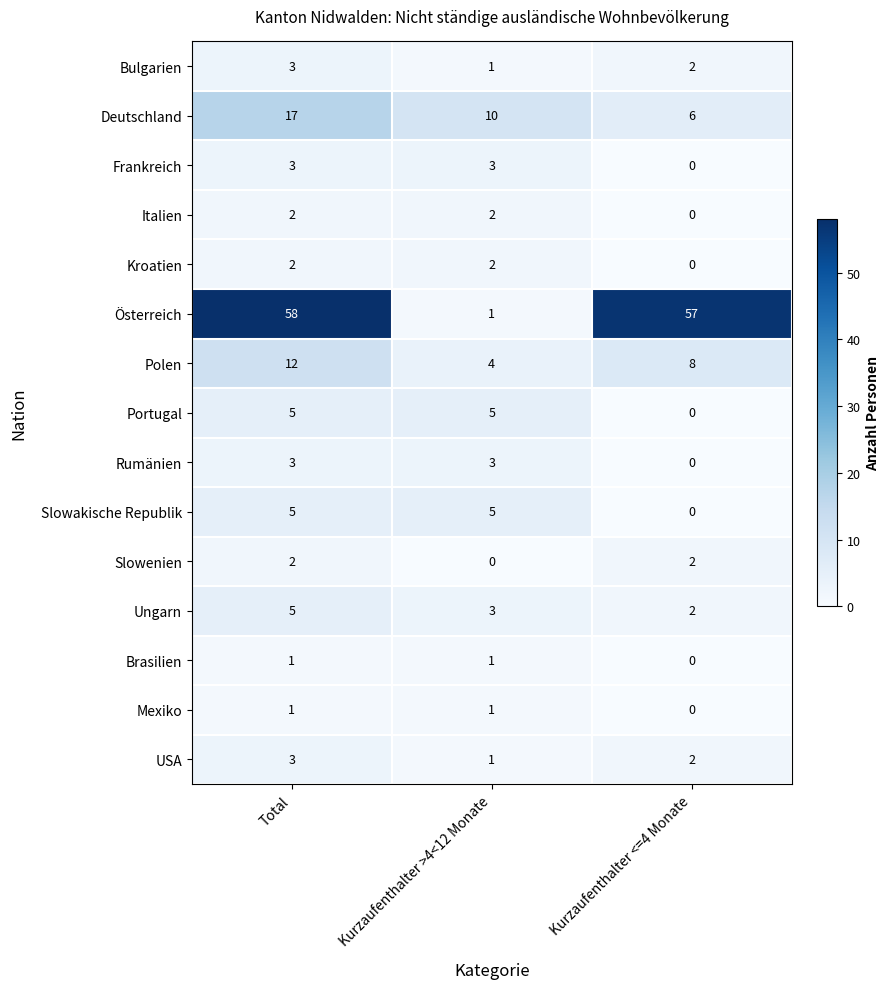

What is the total value across all series at Kurzaufenthalter >4<12 Monate?

42